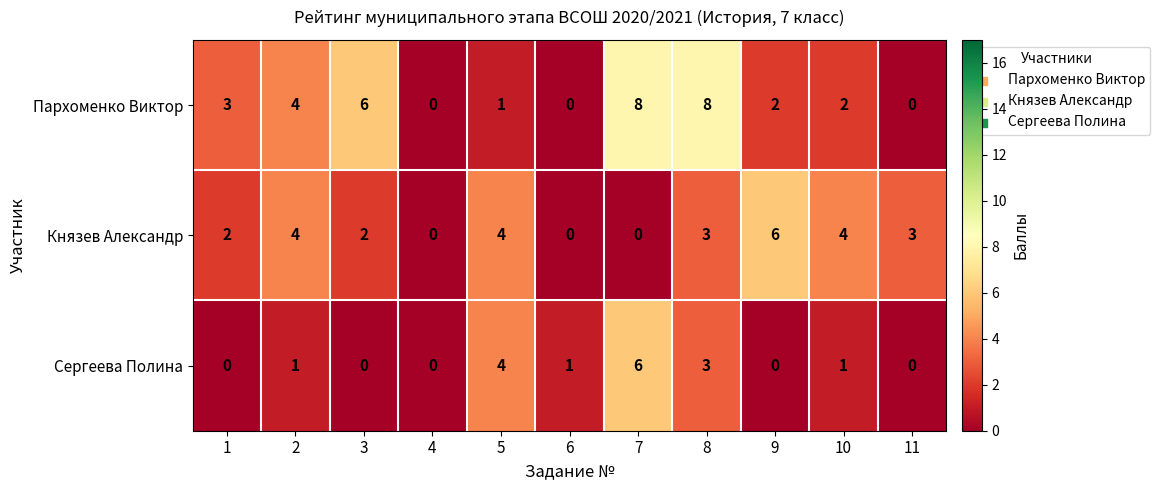

What is the sum of the Сергеева Полина values at 8 and 3?

3